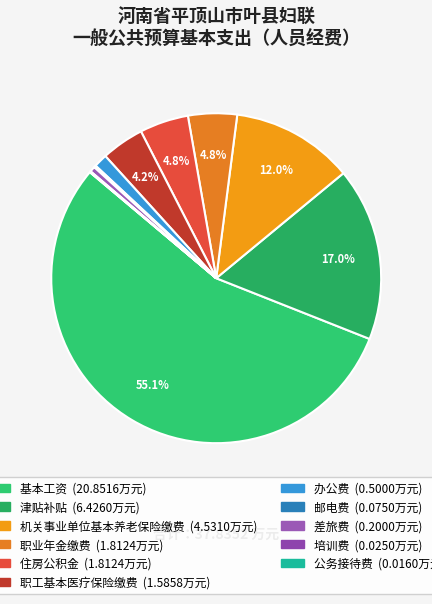

Combined, what portion of the pie is 住房公积金 and 公务接待费?

4.8%